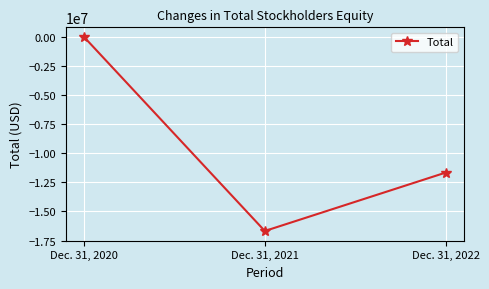

Reading left to right, list all the values displayed in this chart.

Dec. 31, 2020=0	Dec. 31, 2021=-16681991	Dec. 31, 2022=-11662442